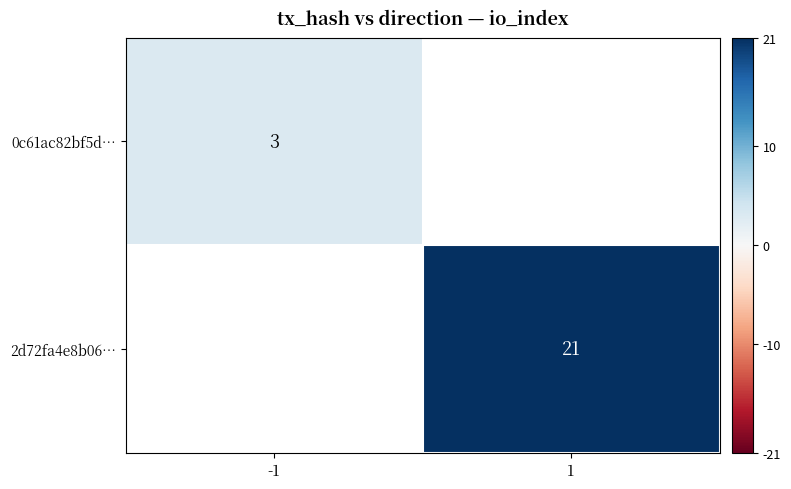

The value of 0c61ac82bf5d… at -1 is 2. True or false?

False